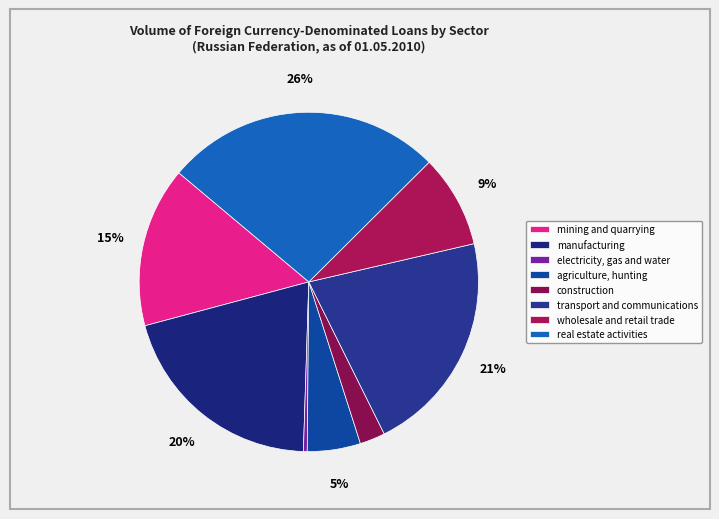

To the nearest percent, what is the difference between the wholesale and retail trade and manufacturing slice percentages?

11%